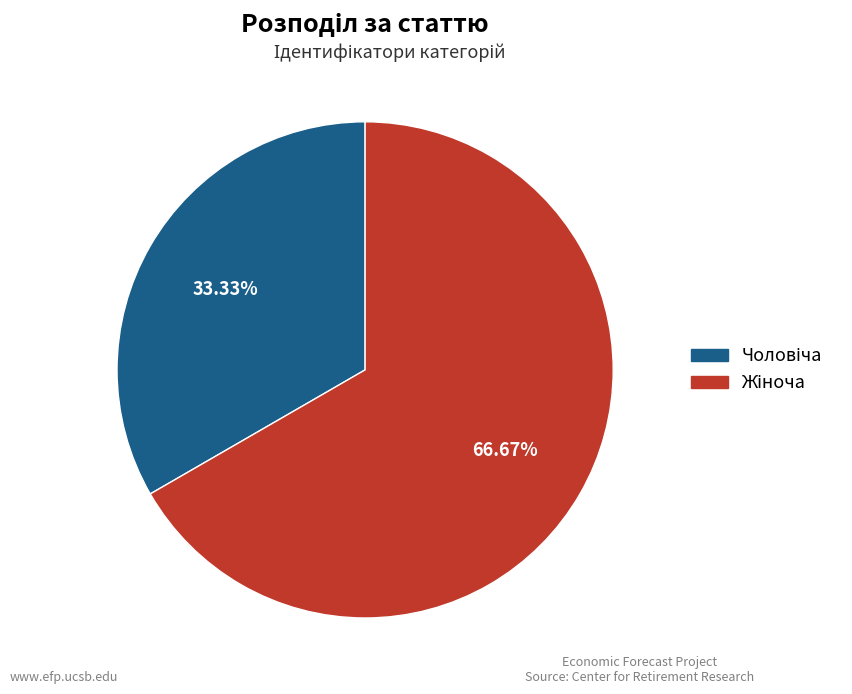

To the nearest percent, what percentage of the pie is Жіноча?

67%